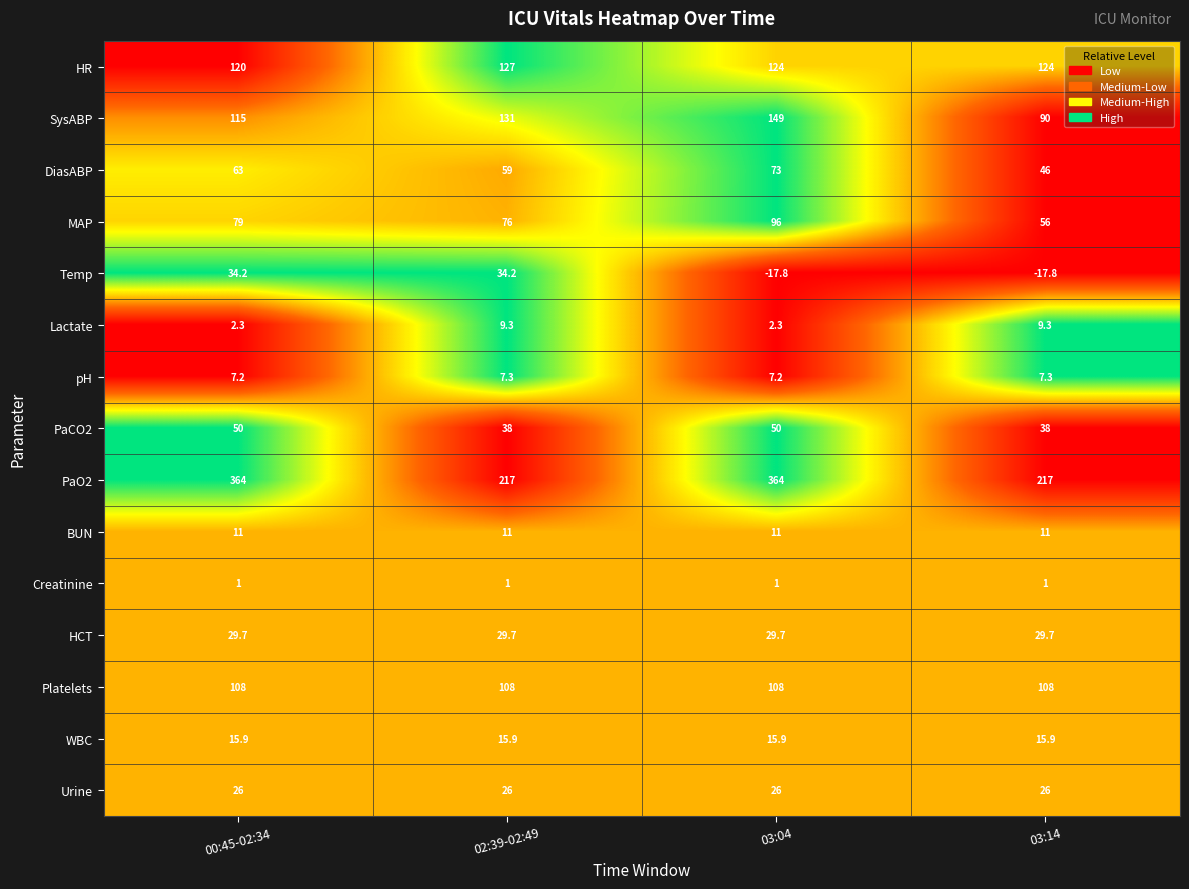

At 02:39-02:49, list the series in order from smallest to largest.

Creatinine, pH, Lactate, BUN, WBC, Urine, HCT, Temp, PaCO2, DiasABP, MAP, Platelets, HR, SysABP, PaO2